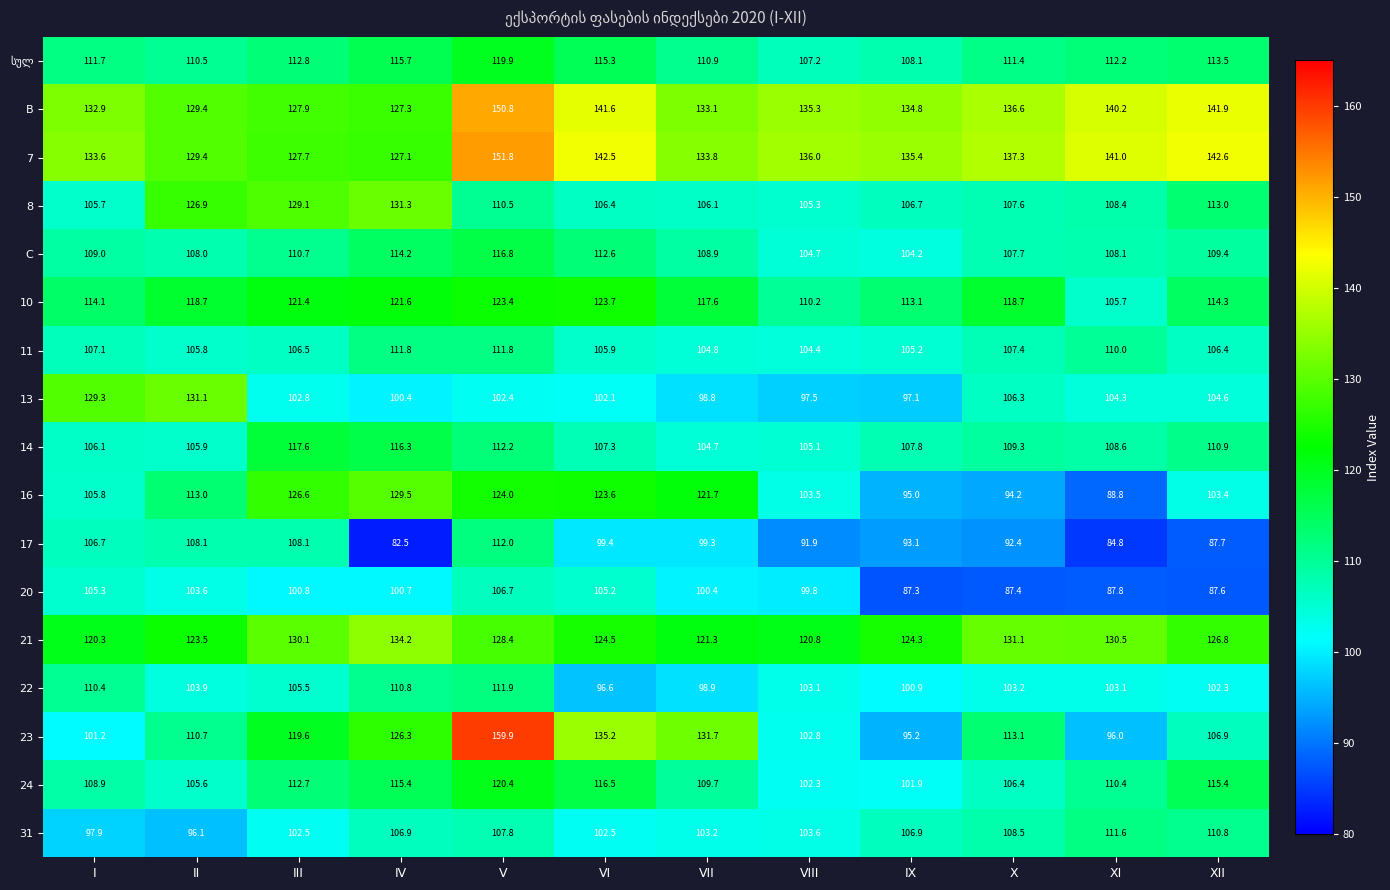

What is the difference between the 31 values at VIII and V?

4.2